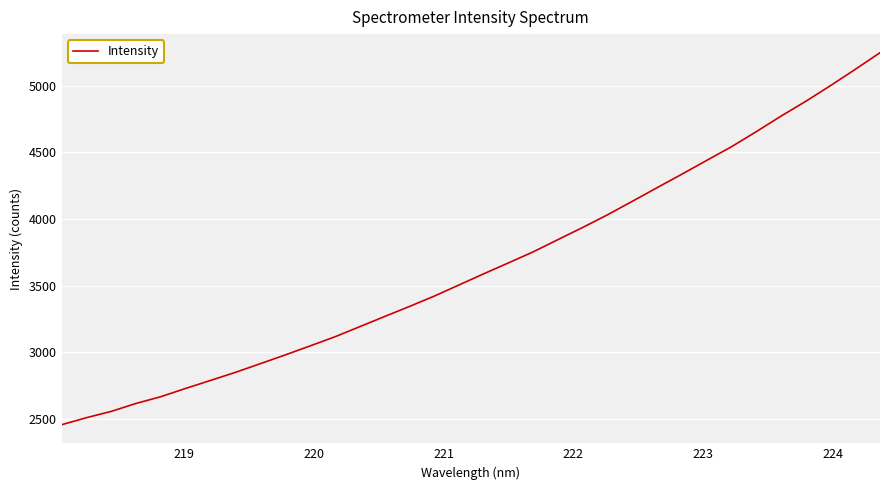

What is the greatest value displayed?

5247.4